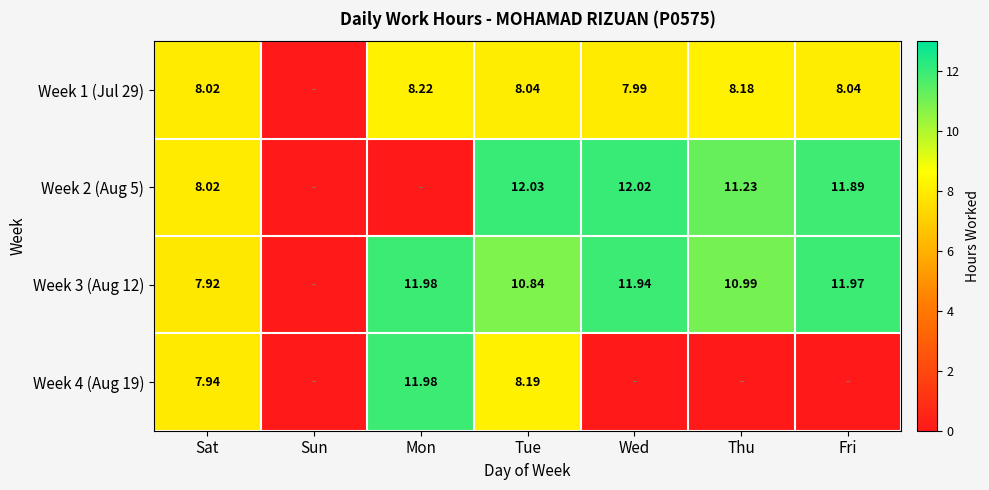

Is the value of Week 2 (Aug 5) at Sat greater than the value of Week 3 (Aug 12) at Tue?

No